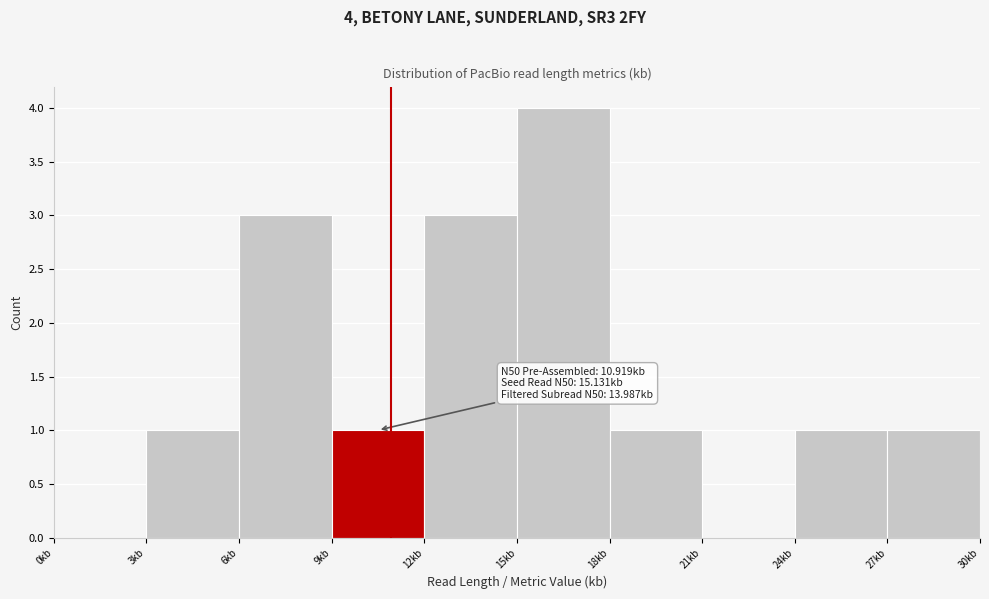

Over which range of the x-axis is the bar tallest?

15 to 18